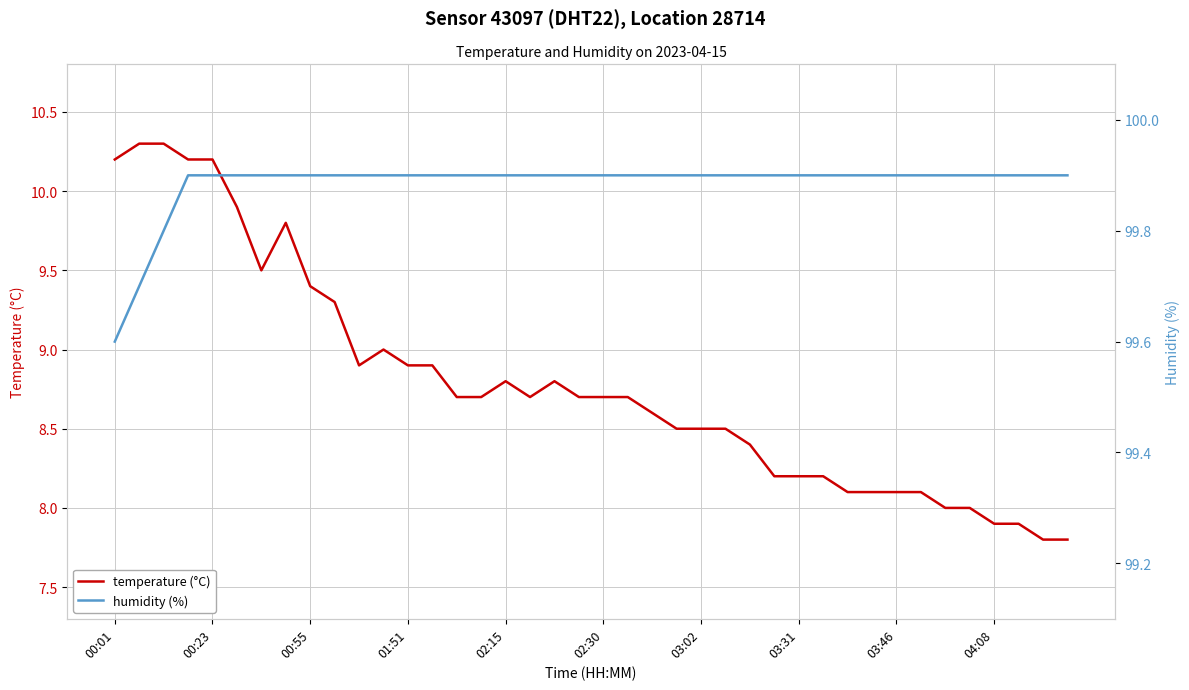

Reading left to right, list all the values displayed in this chart.

temperature (°C): 10.2	10.3	10.3	10.2	10.2	9.9	9.5	9.8	9.4	9.3	8.9	9.0	8.9	8.9	8.7	8.7	8.8	8.7	8.8	8.7	8.7	8.7	8.6	8.5	8.5	8.5	8.4	8.2	8.2	8.2	8.1	8.1	8.1	8.1	8.0	8.0	7.9	7.9	7.8	7.8
humidity (%): 99.6	99.7	99.8	99.9	99.9	99.9	99.9	99.9	99.9	99.9	99.9	99.9	99.9	99.9	99.9	99.9	99.9	99.9	99.9	99.9	99.9	99.9	99.9	99.9	99.9	99.9	99.9	99.9	99.9	99.9	99.9	99.9	99.9	99.9	99.9	99.9	99.9	99.9	99.9	99.9